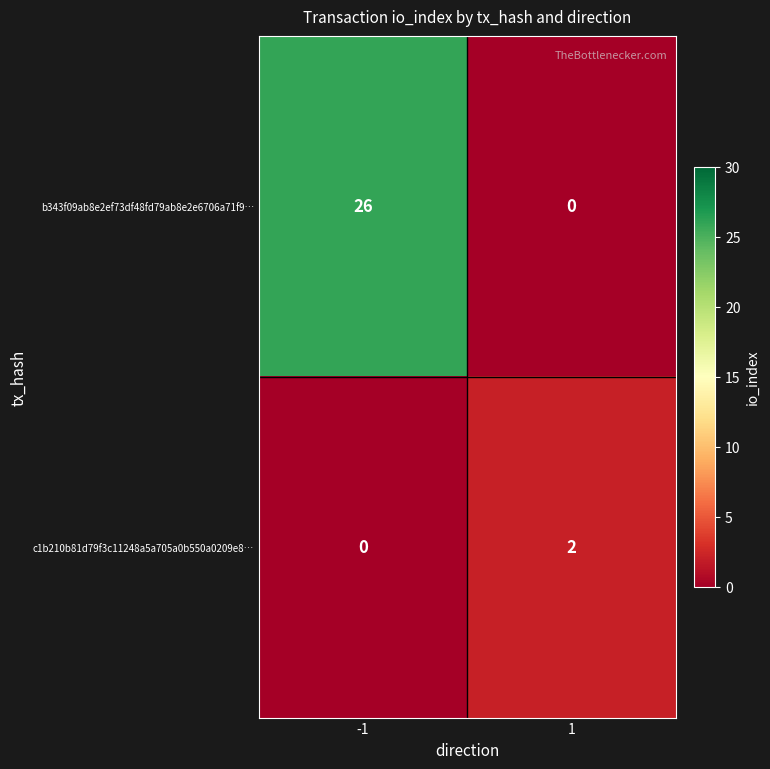

True or false: b343f09ab8e2ef73df48fd79ab8e2e6706a71f9… has a value of -16 at 1.

False